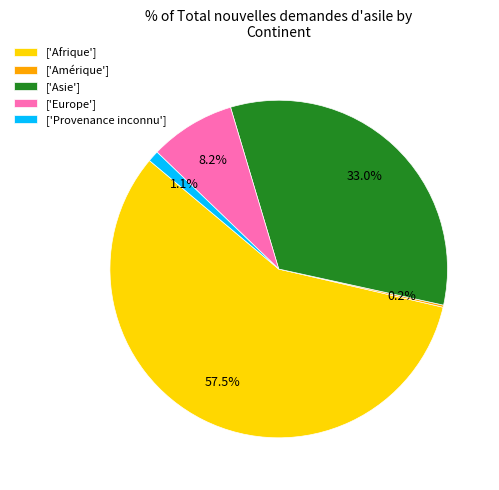

Combined, do ['Europe'] and ['Asie'] account for over 50%?

No